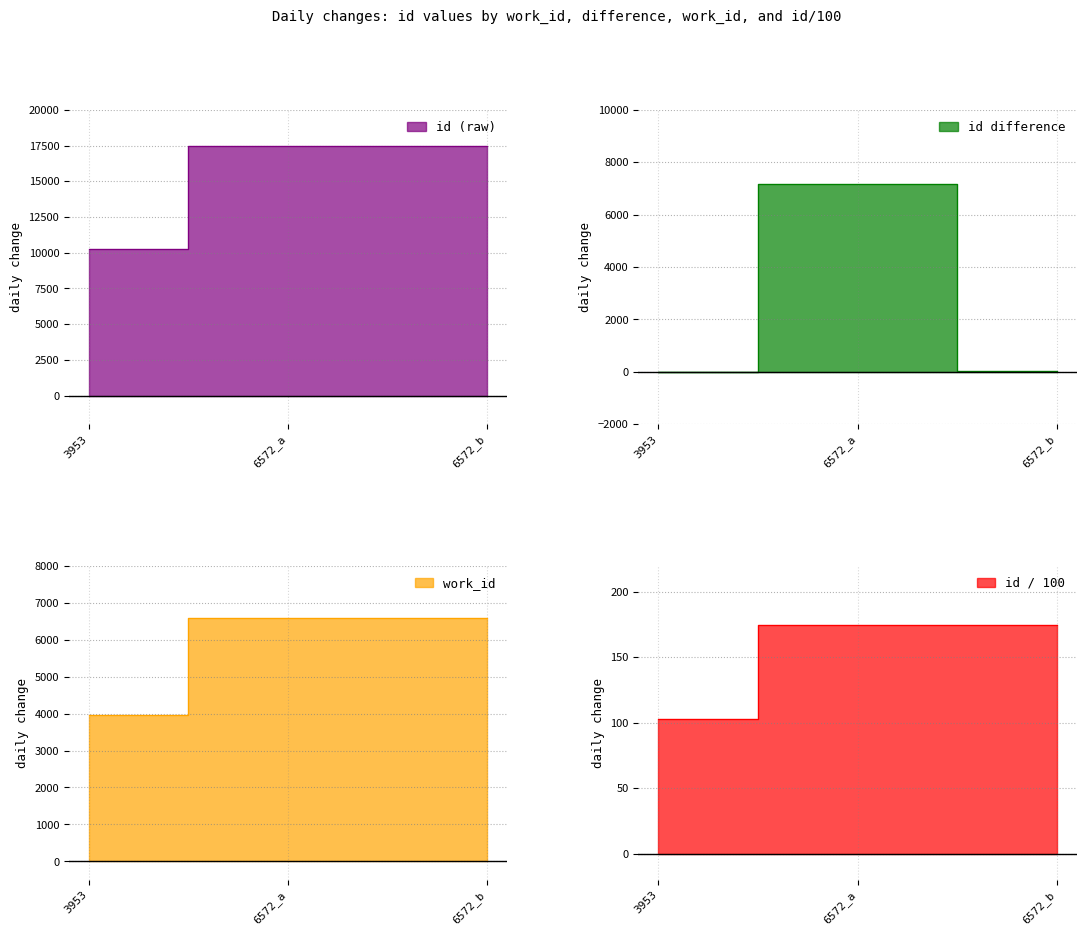

At which label does the data first exceed 17455?

6572_b